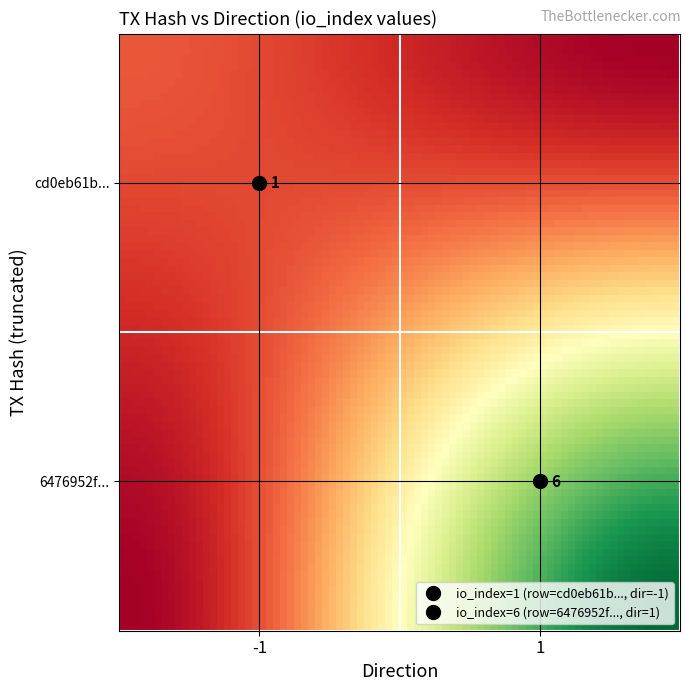

Between 0 and 1, which series saw the biggest shift?

6476952fbdb9db370b244803db8b0822a317683